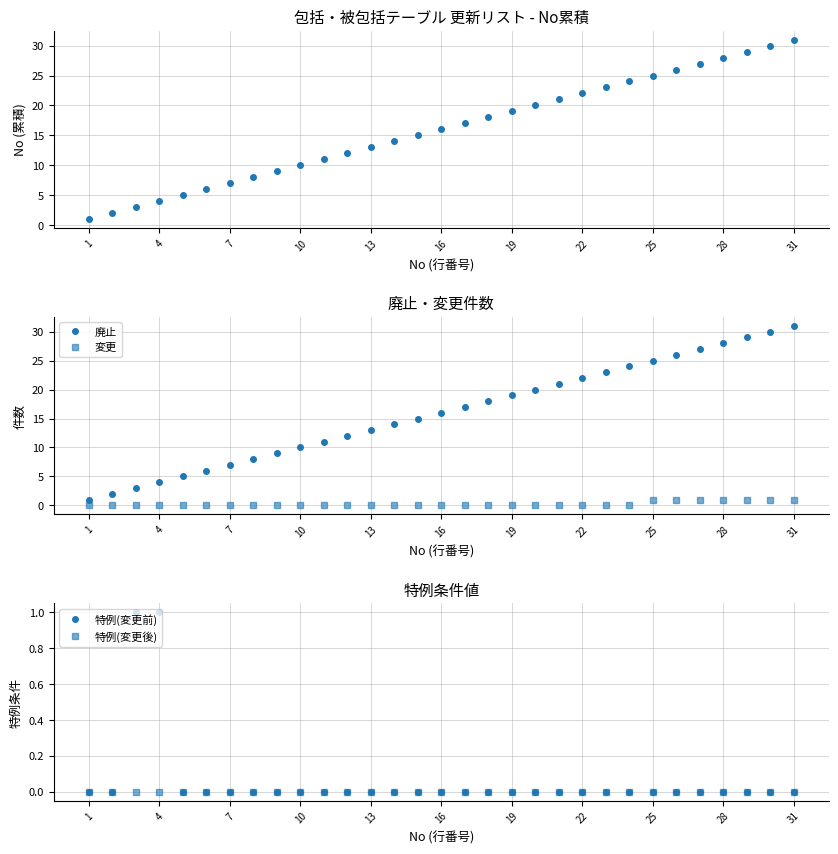

Is it true that 廃止 equals 1 at 1?

True